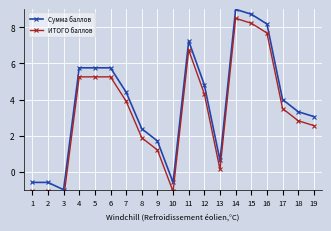

Which series changed the most between 14 and 17?

Сумма баллов